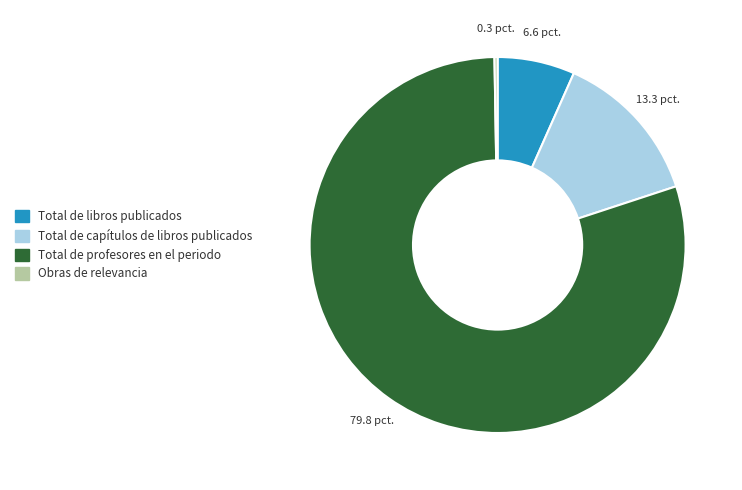

True or false: Total de capítulos de libros publicados accounts for 27% of the total.

False